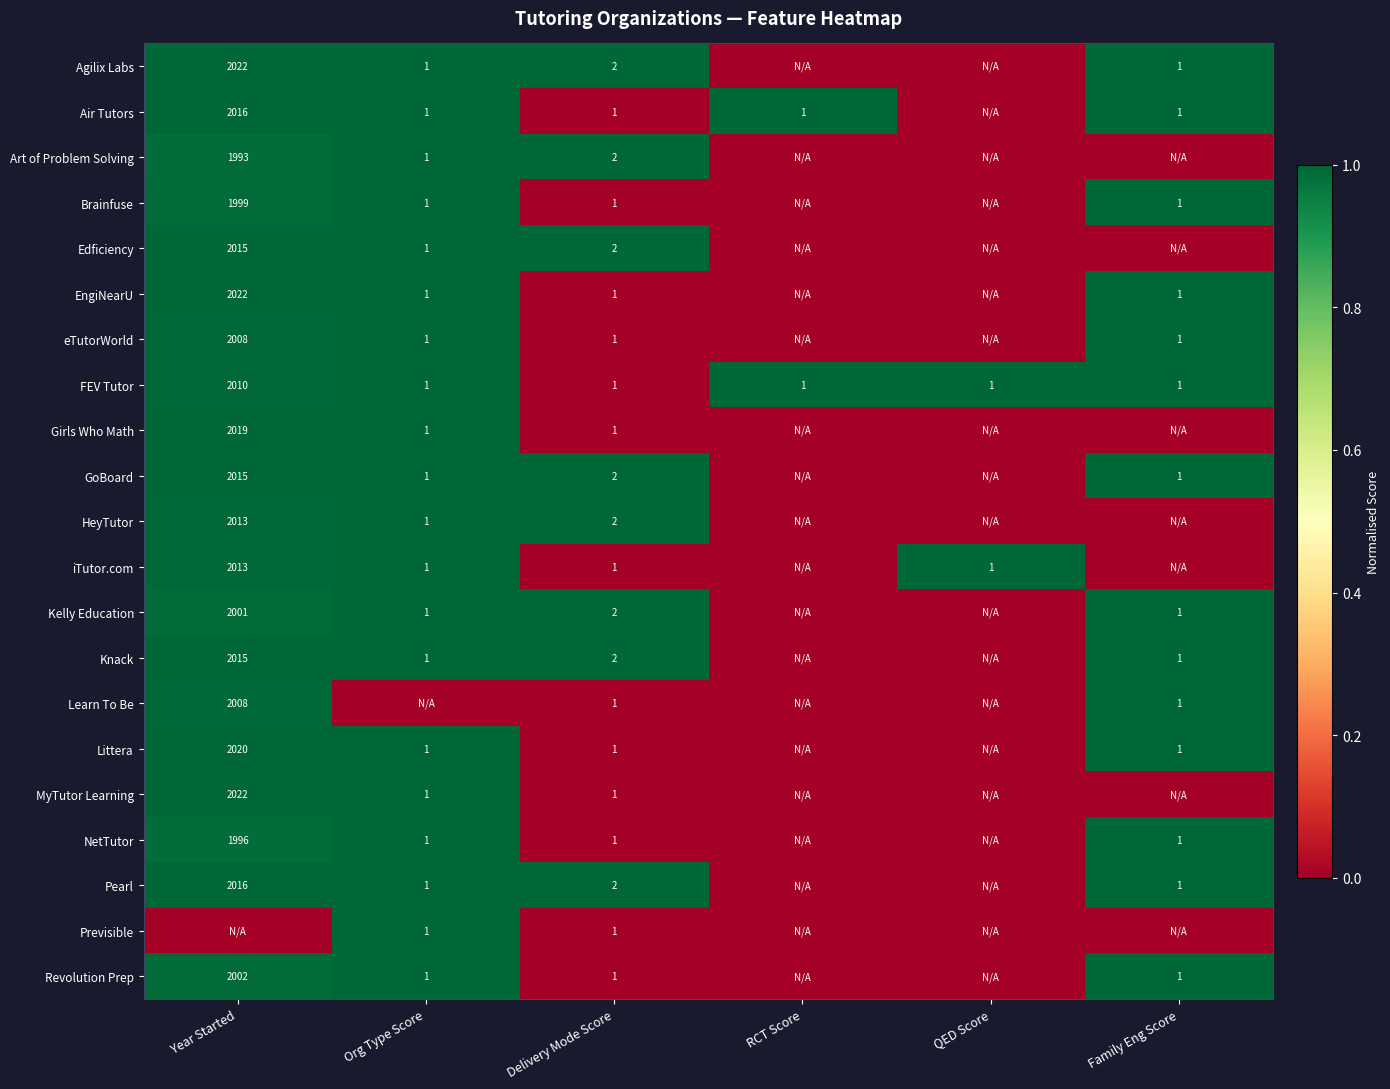

Which label corresponds to the smallest value in the chart?

RCT Score